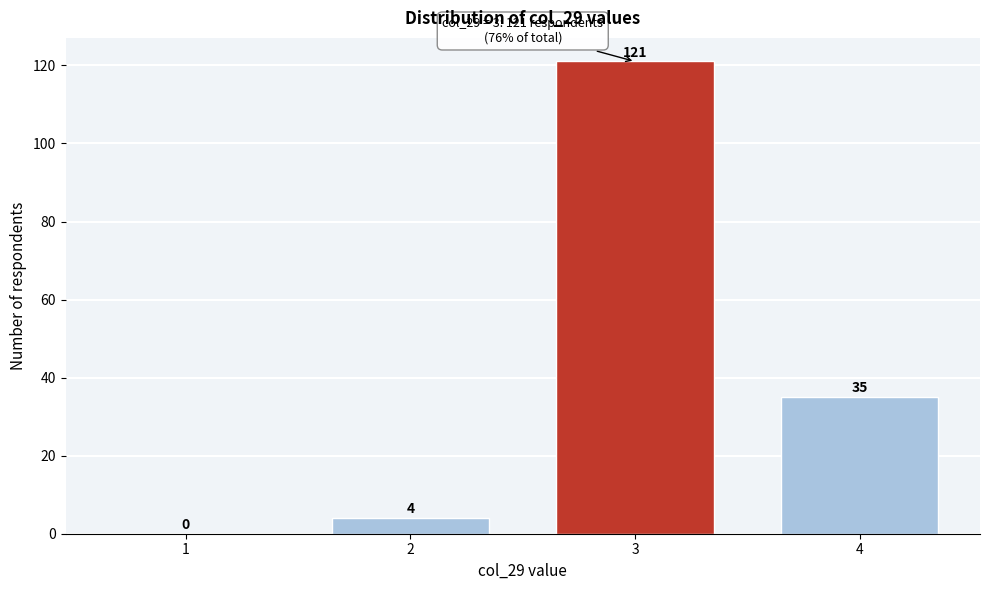

Reading left to right, extract all data points from this chart.

1=0	2=4	3=121	4=35